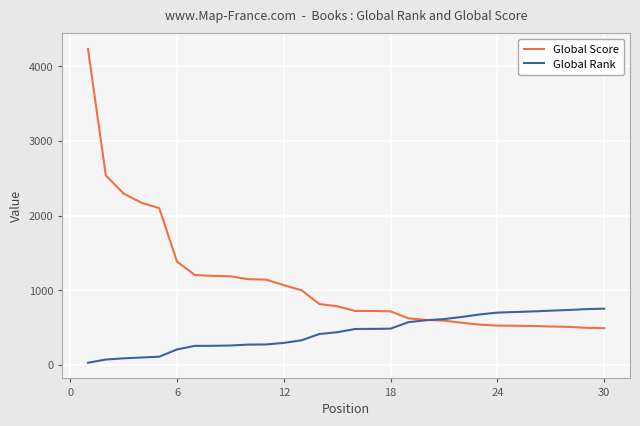

Does the chart display data point markers on the line(s)?

Yes